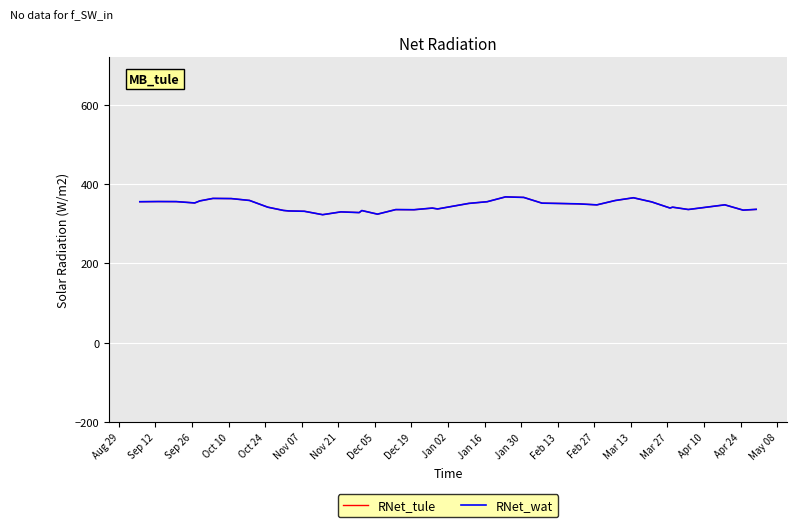

Is this an area chart (filled region under the line)?

No